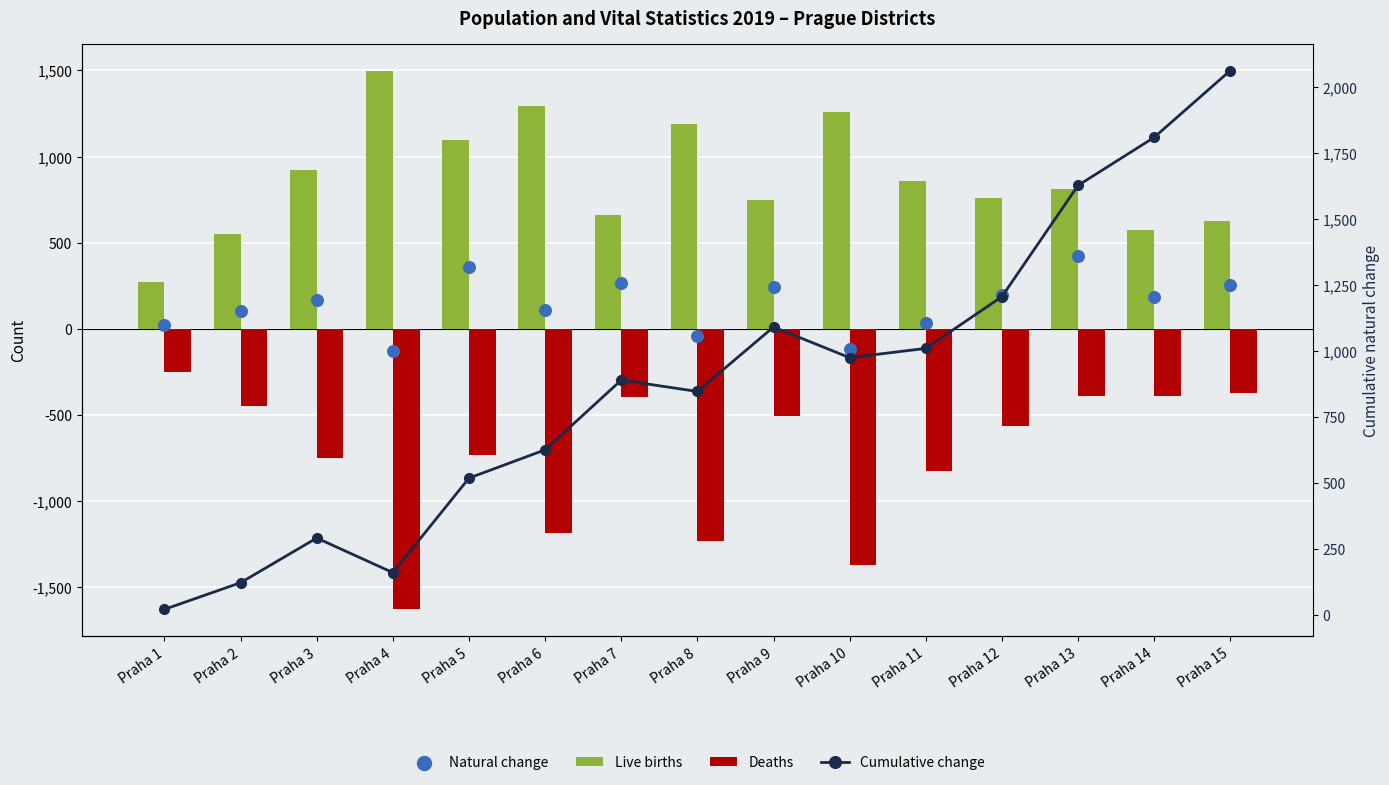

Which series has the largest total across all categories?

Cumulative change